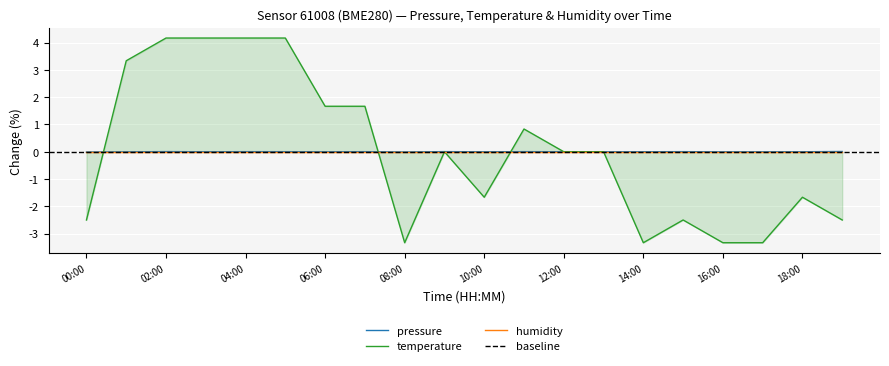

Between which two adjacent categories do temperature and pressure first intersect?

00:00 and 01:00